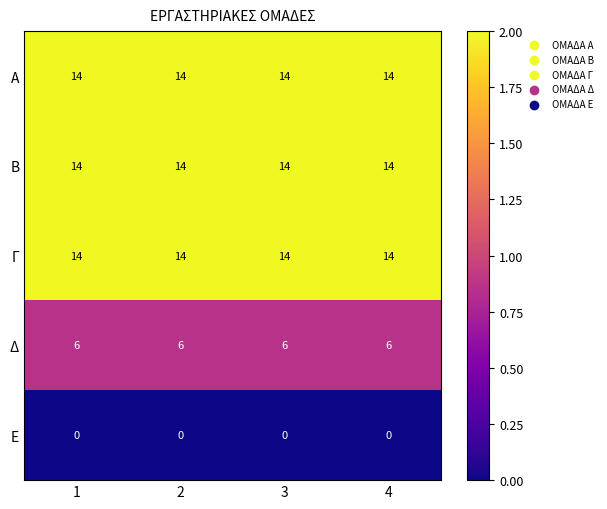

What is the maximum value for Β?

14